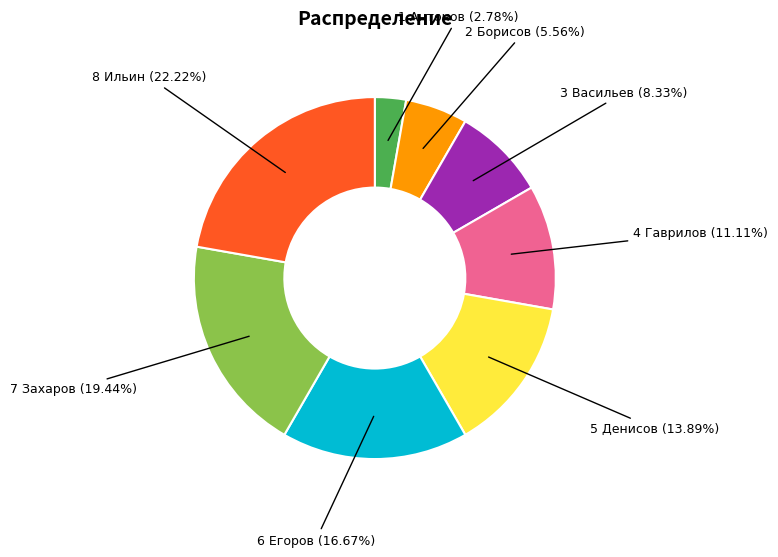

Is there any slice that represents more than half of the pie?

No